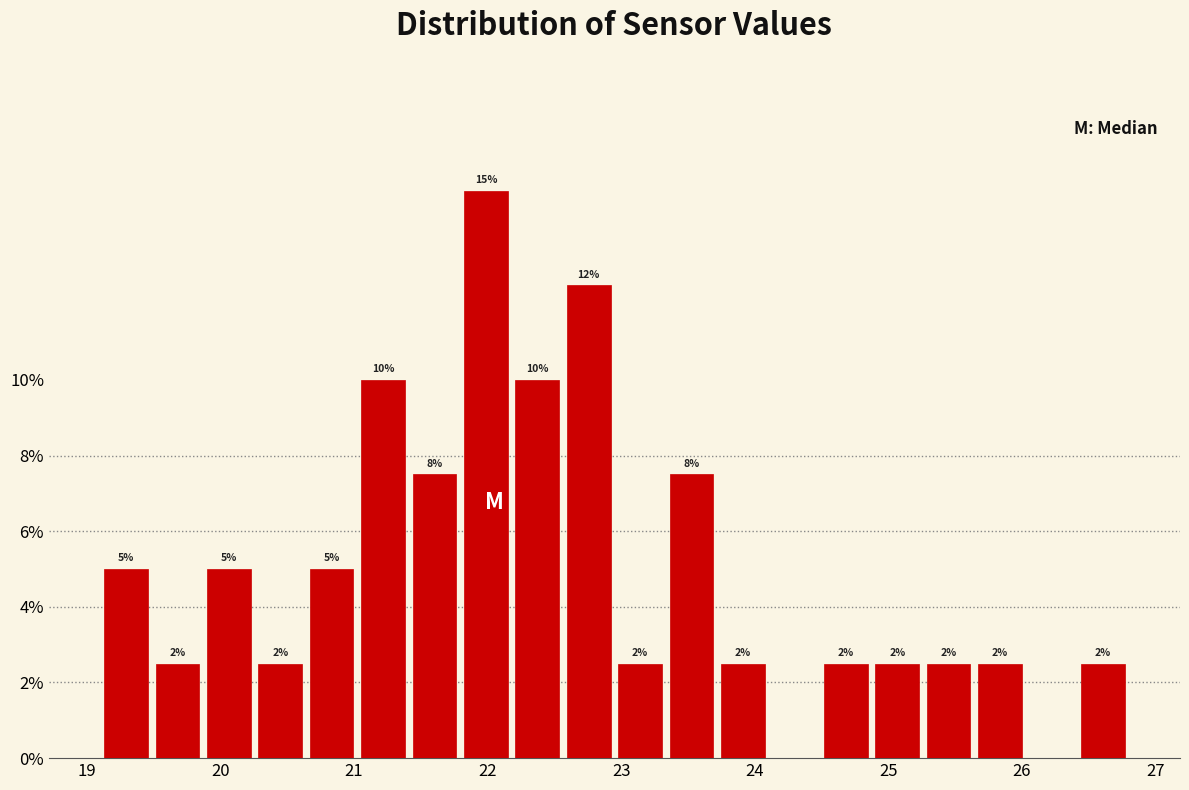

Read against the x-axis, roughly where is the centre of the tallest bar?

22.0